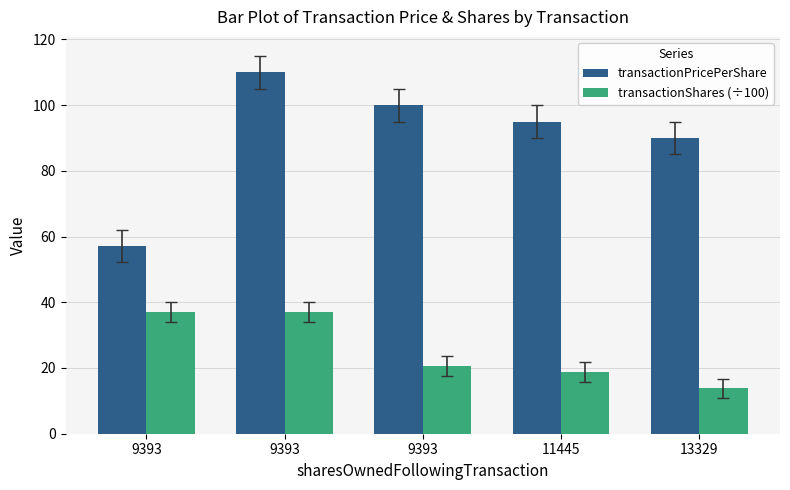

Which series has the largest total across all categories?

transactionPricePerShare